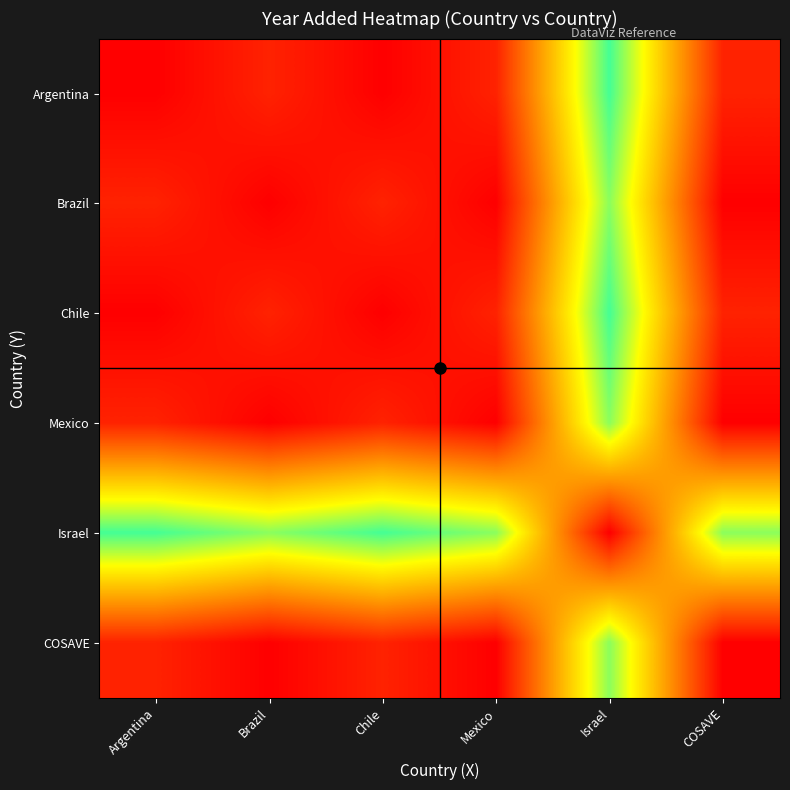

Which category has the lowest value across all series?

Argentina